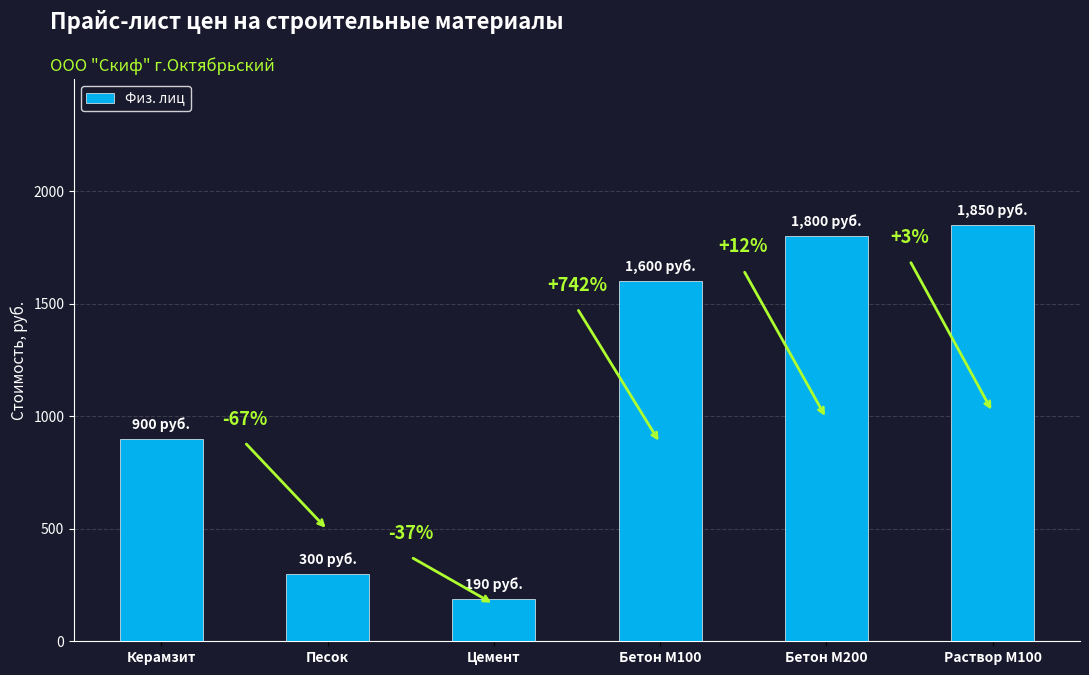

What is the ratio of the value at Раствор М100 to the value at Цемент?

9.7